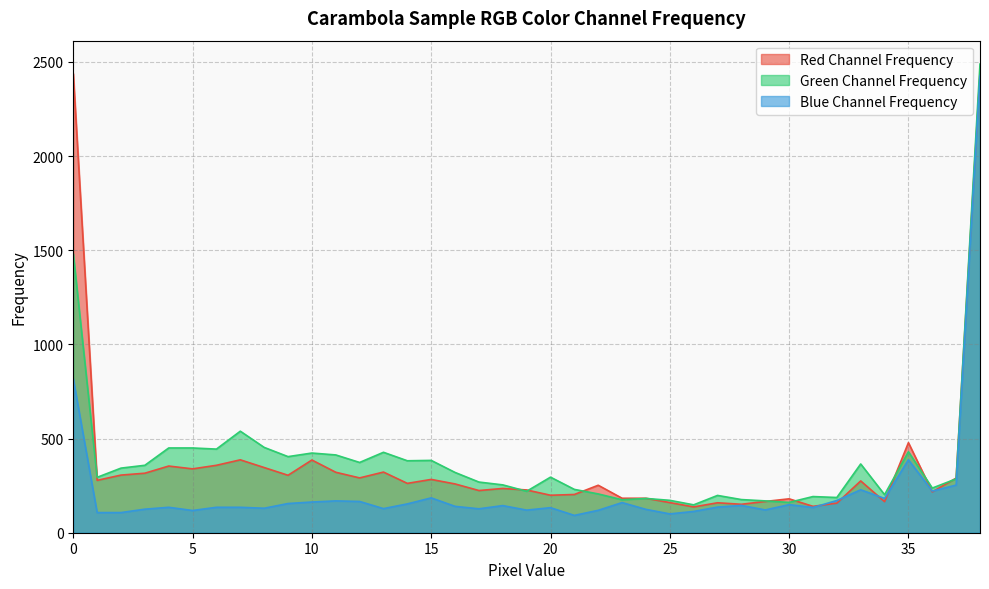

At which label does Green Channel Frequency reach its peak?

38